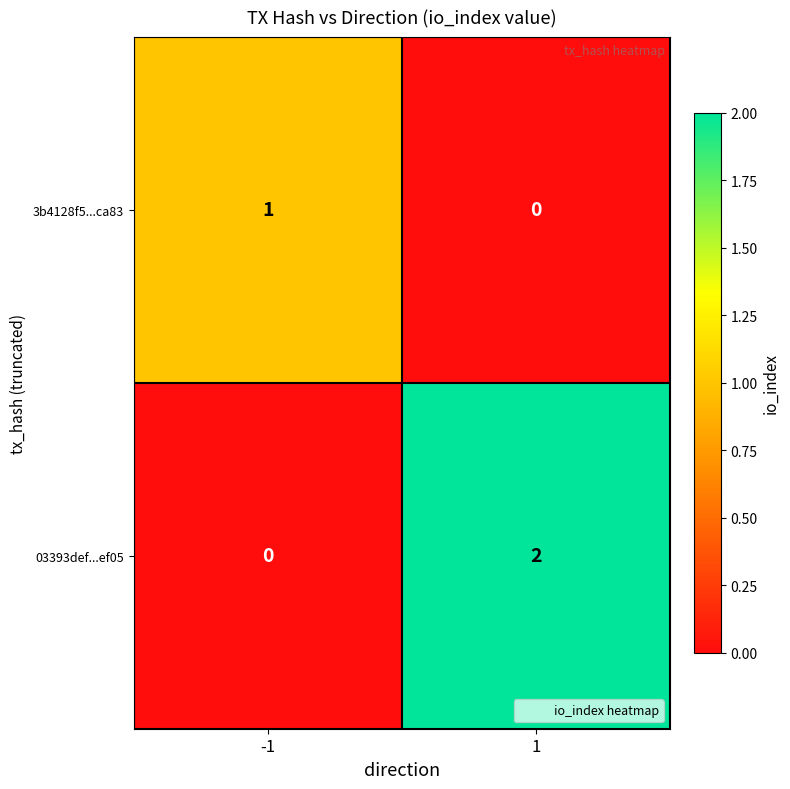

True or false: 3b4128f5...ca83 has a value of 1 at 1.

False